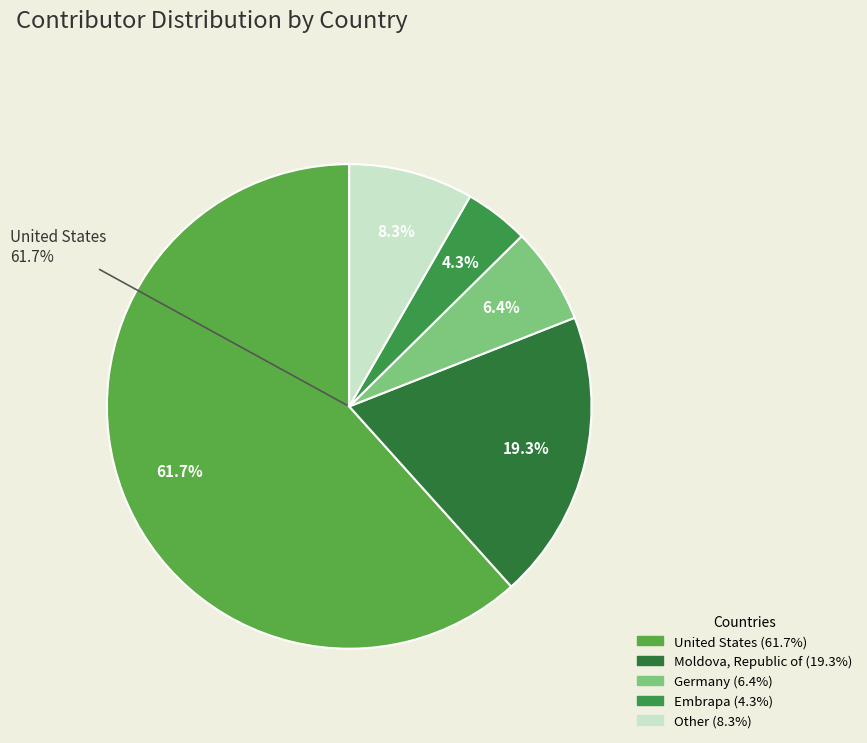

What is the majority slice?

United States